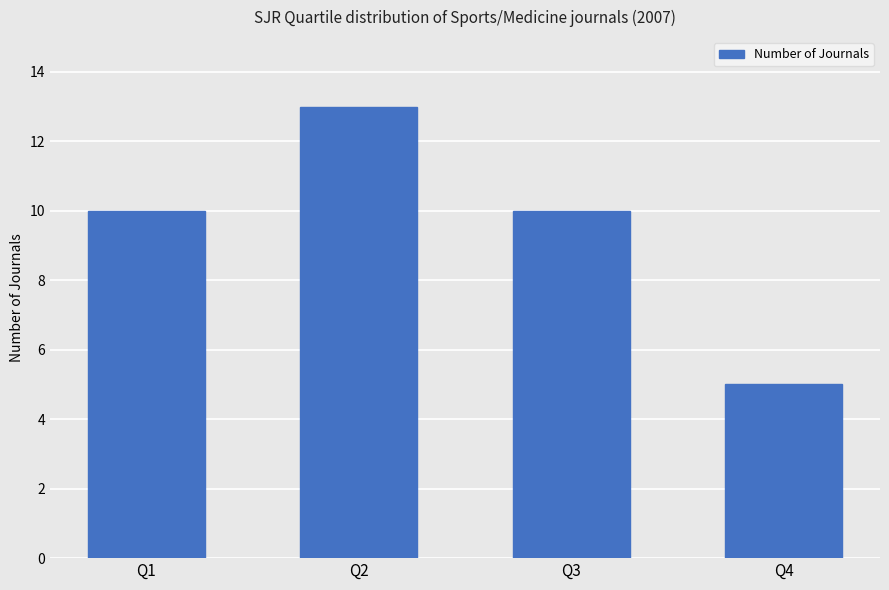

What is the value of the 4th bar from the left?

5